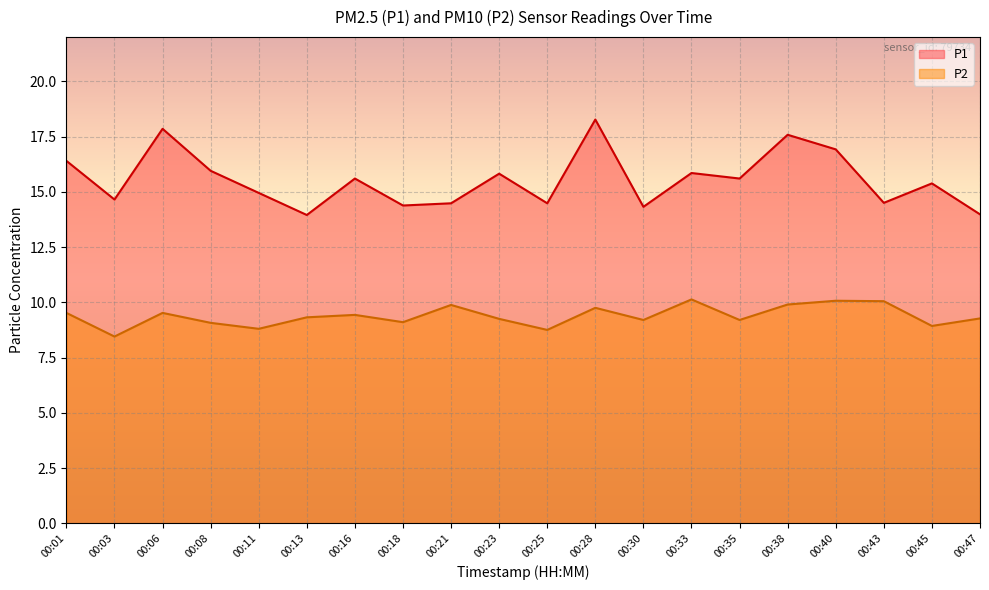

Reading left to right, list all the values displayed in this chart.

P1: 00:01=16.4	00:03=14.7	00:06=17.9	00:08=15.9	00:11=14.9	00:13=13.9	00:16=15.6	00:18=14.4	00:21=14.5	00:23=15.8	00:25=14.5	00:28=18.3	00:30=14.3	00:33=15.8	00:35=15.6	00:38=17.6	00:40=16.9	00:43=14.5	00:45=15.4	00:47=14.0
P2: 00:01=9.5	00:03=8.4	00:06=9.5	00:08=9.1	00:11=8.8	00:13=9.3	00:16=9.4	00:18=9.1	00:21=9.9	00:23=9.2	00:25=8.8	00:28=9.8	00:30=9.2	00:33=10.1	00:35=9.2	00:38=9.9	00:40=10.1	00:43=10.1	00:45=8.9	00:47=9.3